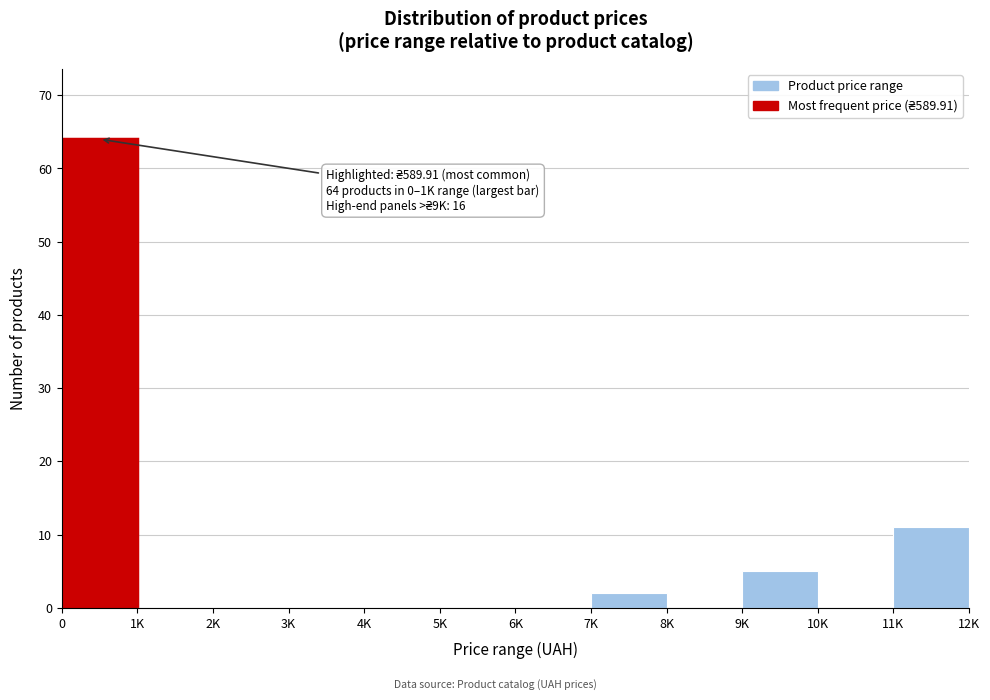

Reading left to right, extract all data points from this chart.

0=64	1K=0	2K=0	3K=0	4K=0	5K=0	6K=0	7K=2	8K=0	9K=5	10K=0	11K=11